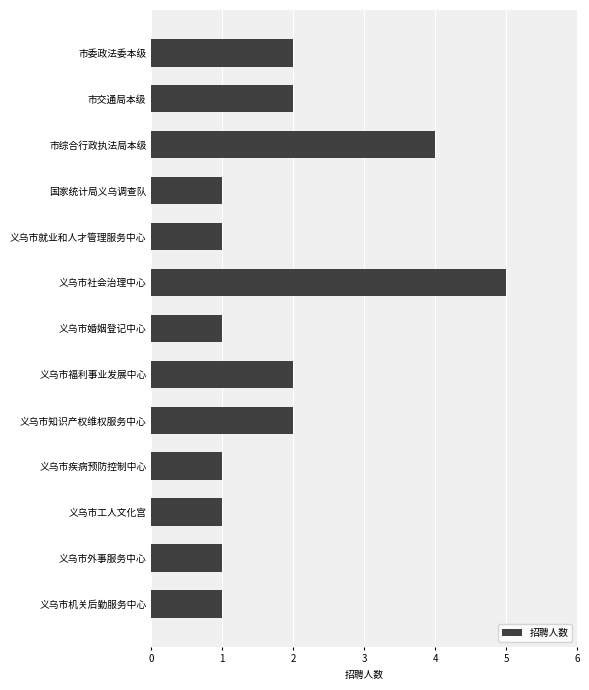

The value at 义乌市福利事业发展中心 is 2. True or false?

True